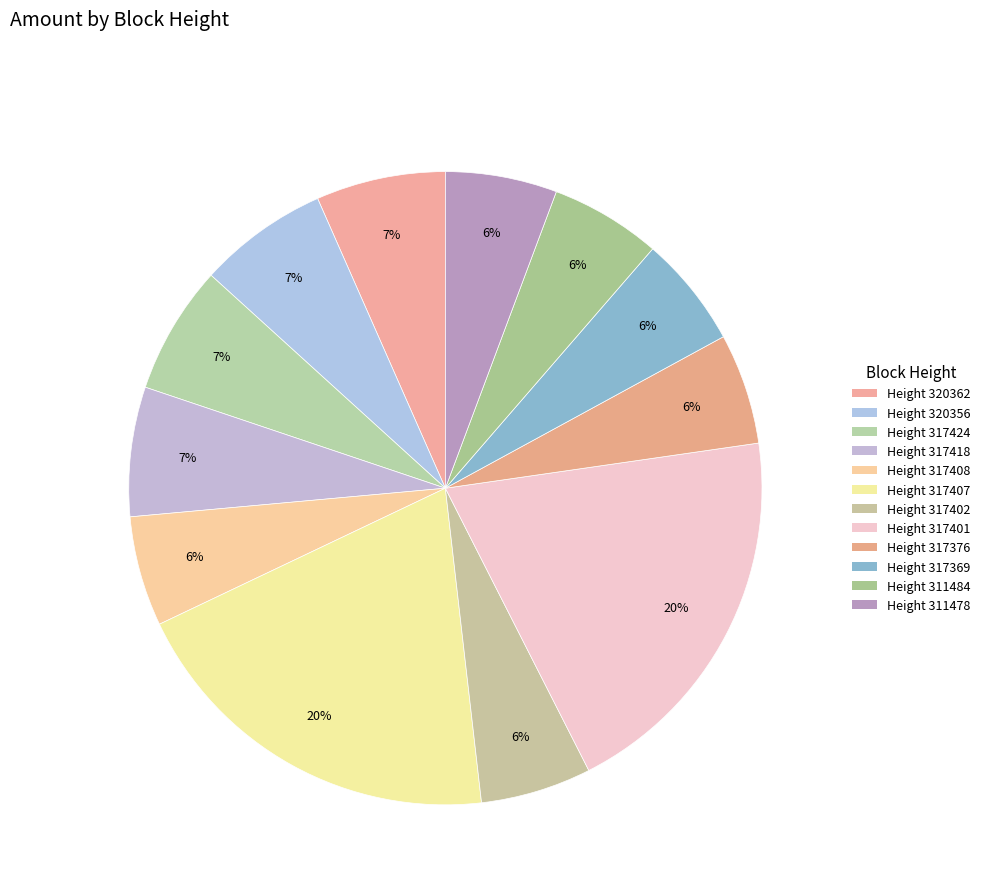

To the nearest percent, what is the difference between the largest and smallest slice percentages?

14%